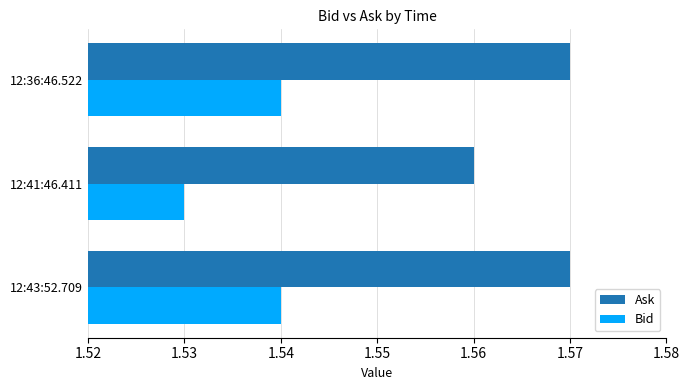

Where is Bid nearest to the value 1?

12:41:46.411